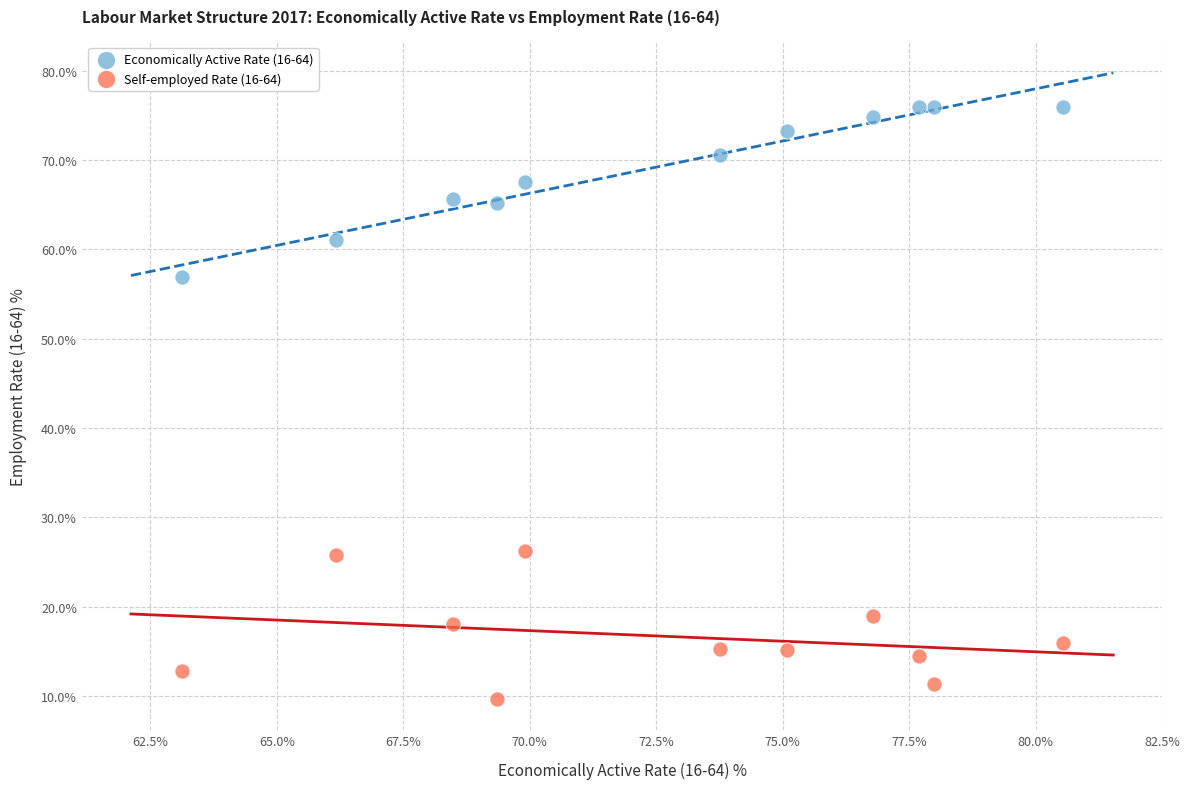

Across all series, what Y value is closest to 42?

56.9